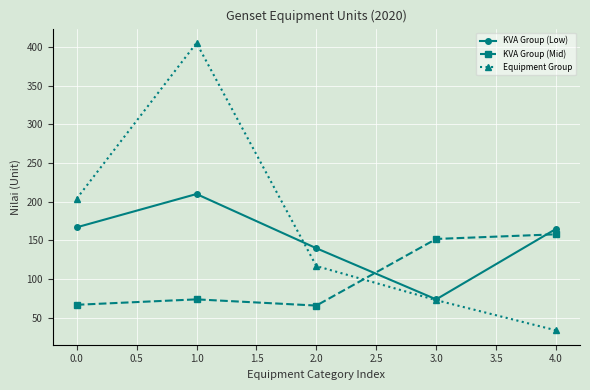

True or false: Equipment Group and KVA Group (Mid) intersect in this chart.

True